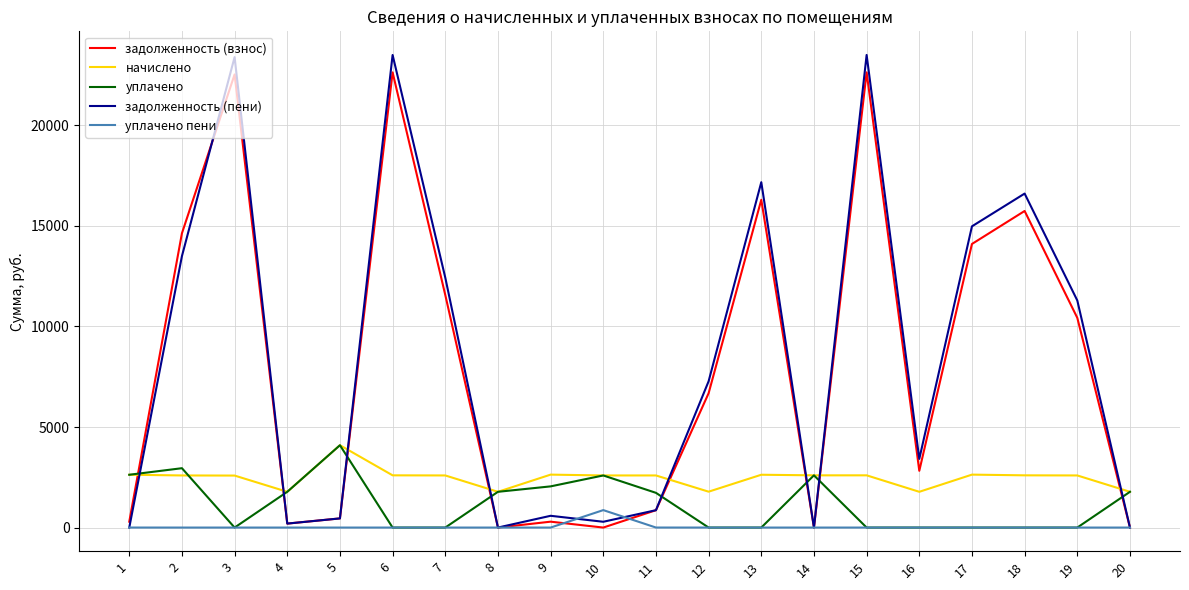

Which series has the largest total across all categories?

задолженность (пени)